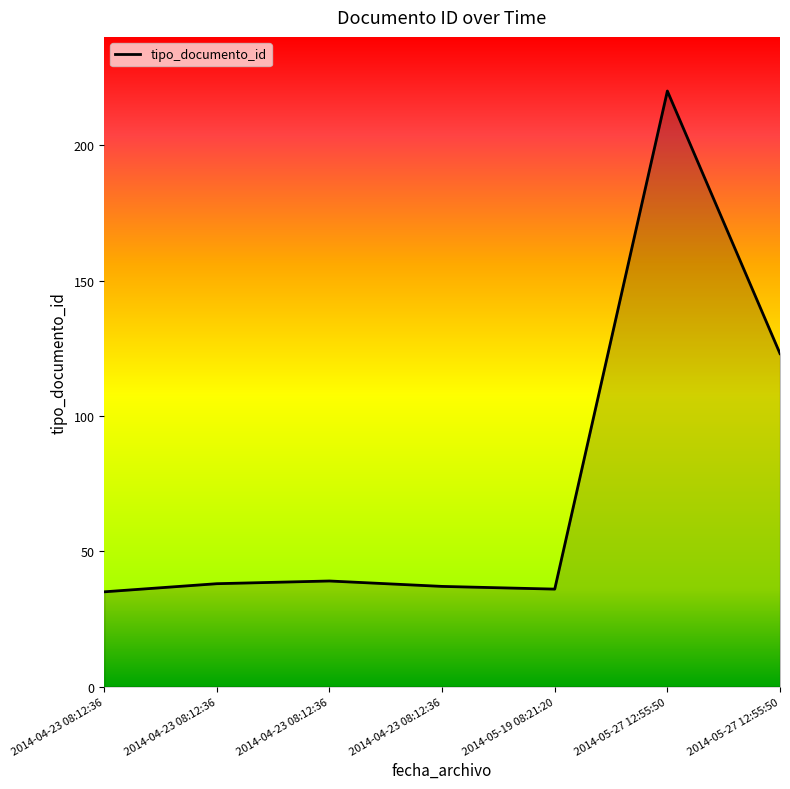

What is the label of the 1st point from the left?

2014-04-23 08:12:36